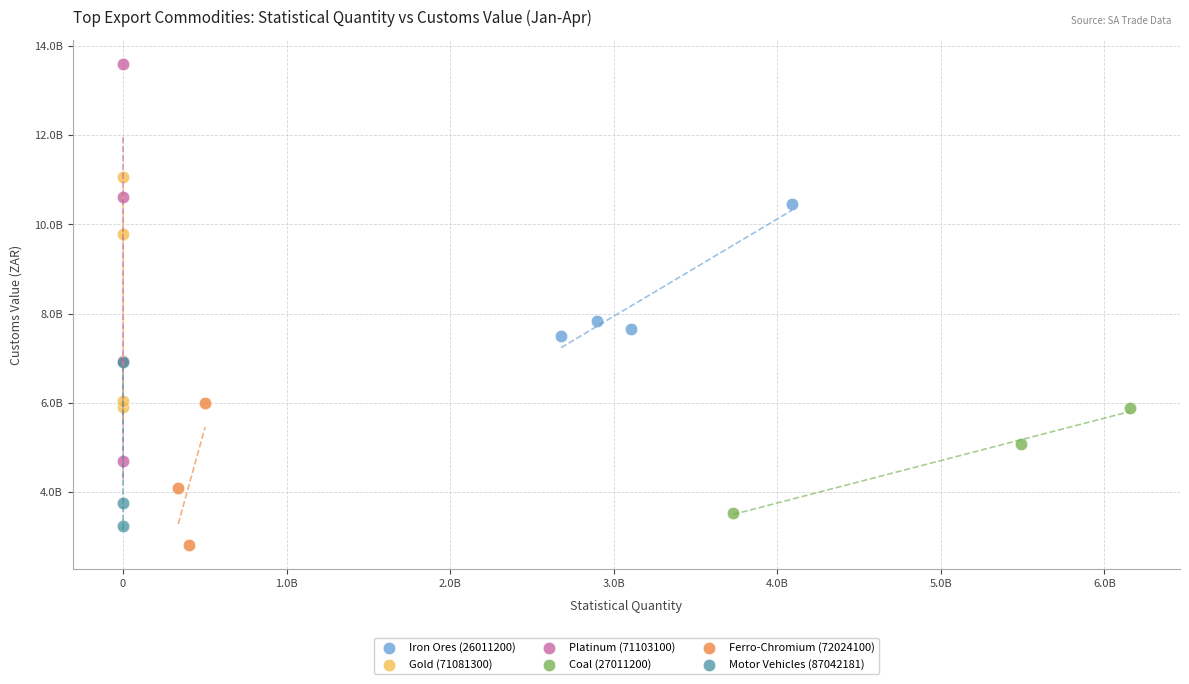

What are all the series names shown in the legend?

Iron Ores (26011200), Gold (71081300), Platinum (71103100), Coal (27011200), Ferro-Chromium (72024100), Motor Vehicles (87042181)